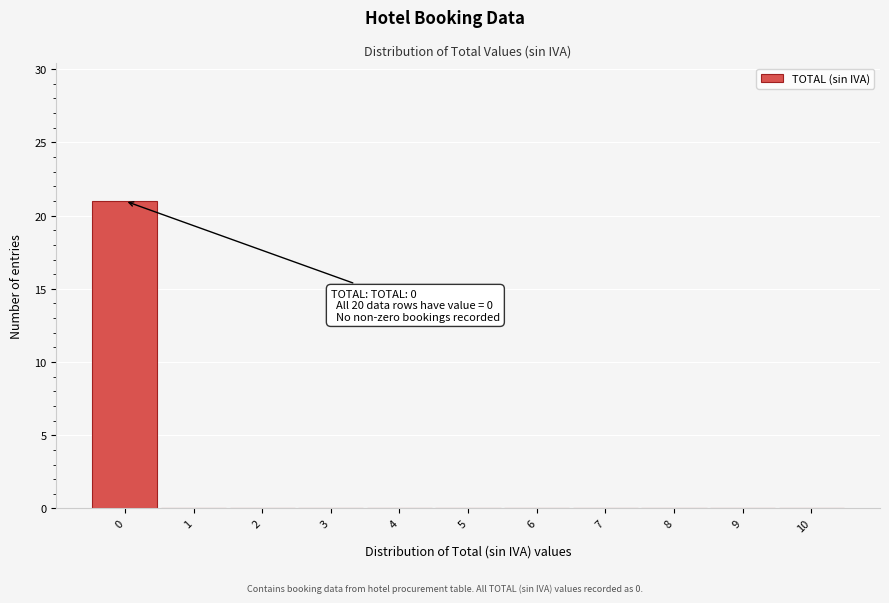

Over which range of the x-axis is the bar tallest?

-0.5 to 0.5